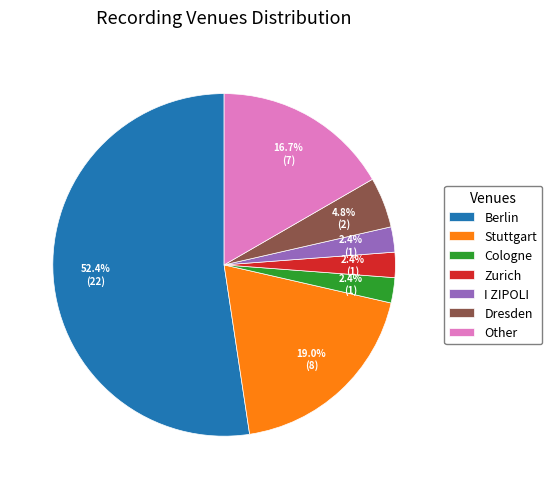

To the nearest percent, what is the difference between the Other and Cologne slice percentages?

14%